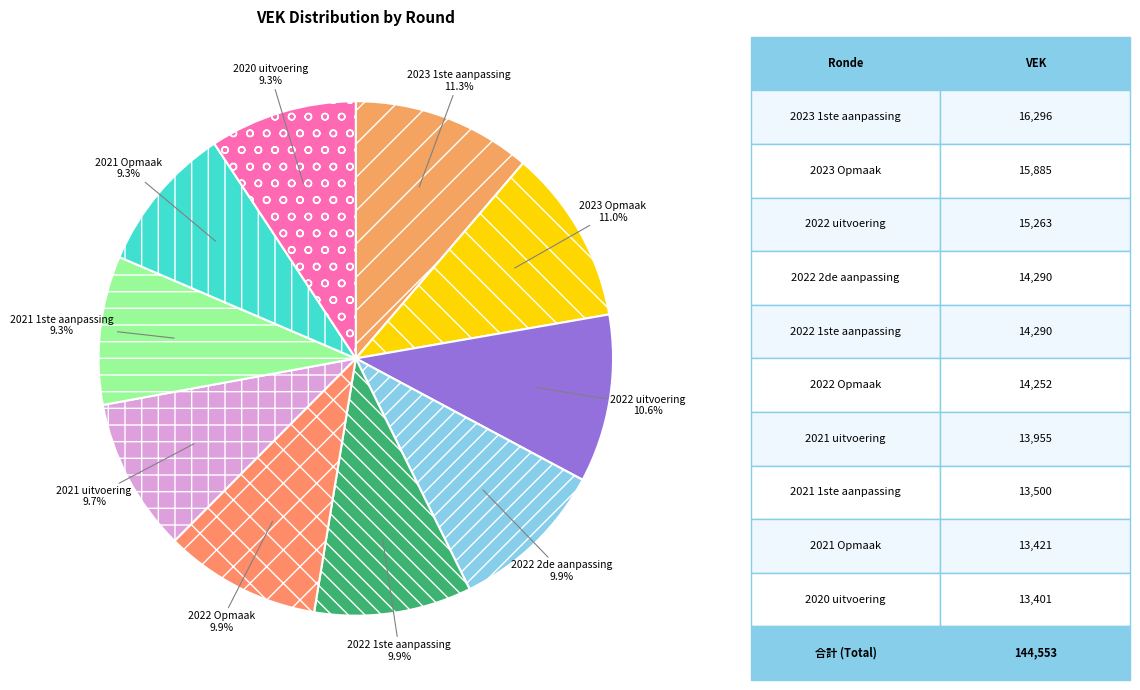

Combined, do 2020 uitvoering and 2022 2de aanpassing account for over 50%?

No